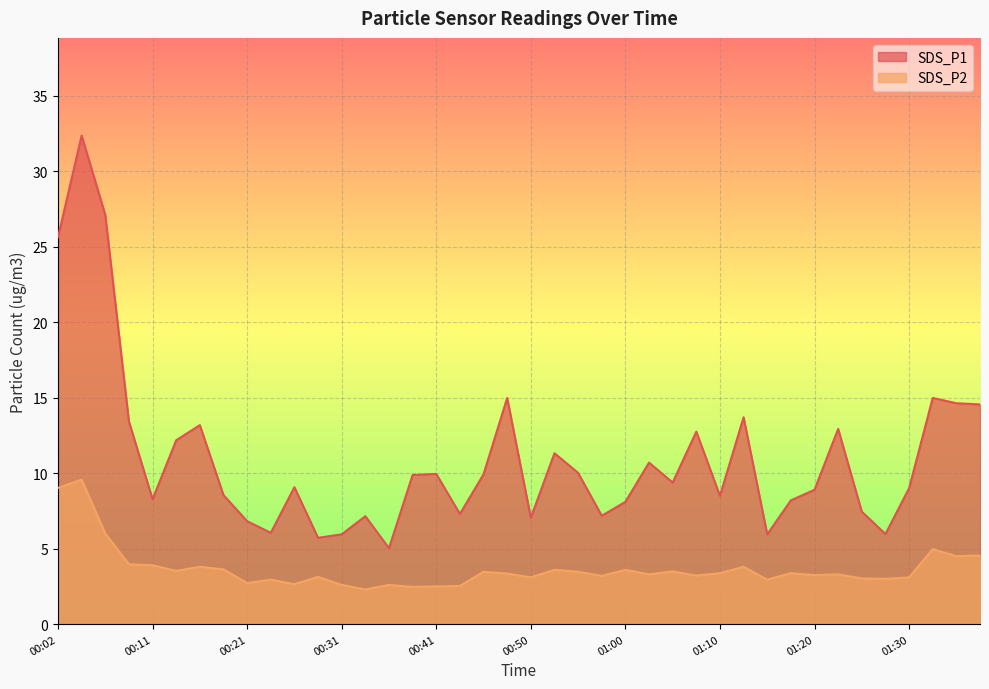

What is the average value of the SDS_P2 series?

3.7